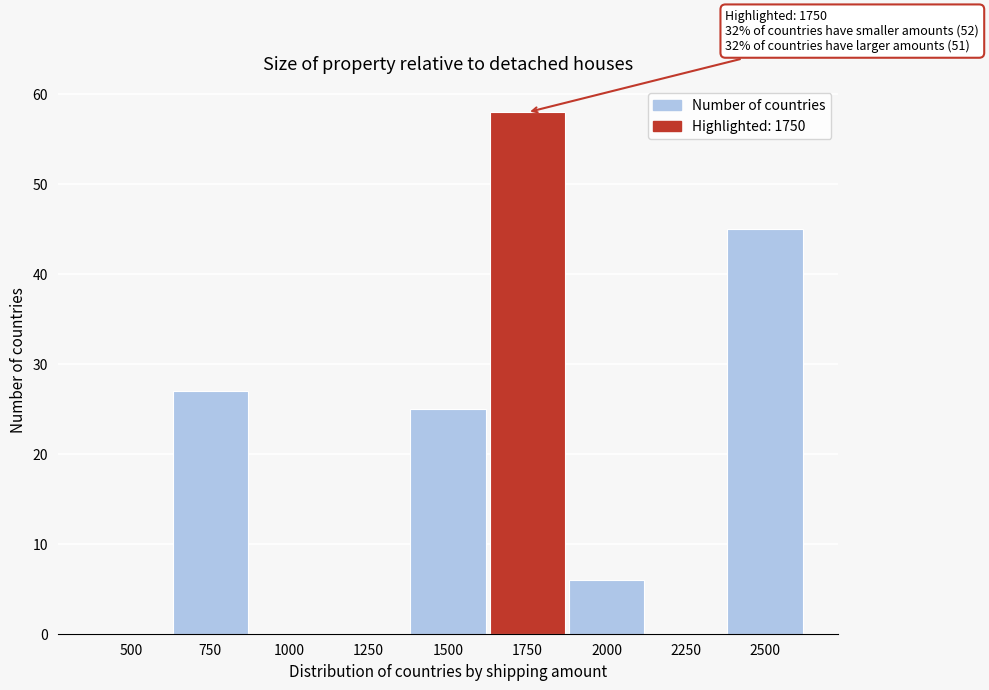

Reading right to left, what are all the values shown in this chart?

2500=45	2250=0	2000=6	1750=58	1500=25	1250=0	1000=0	750=27	500=0